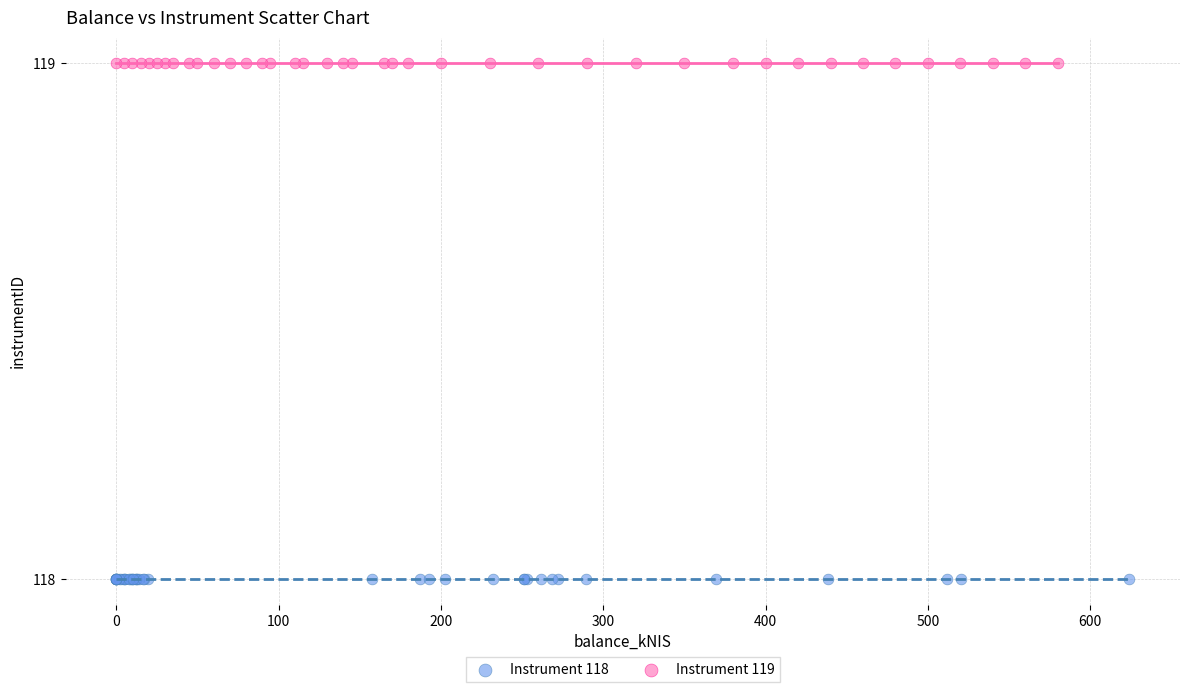

Which series contains the highest Y value?

Instrument 119